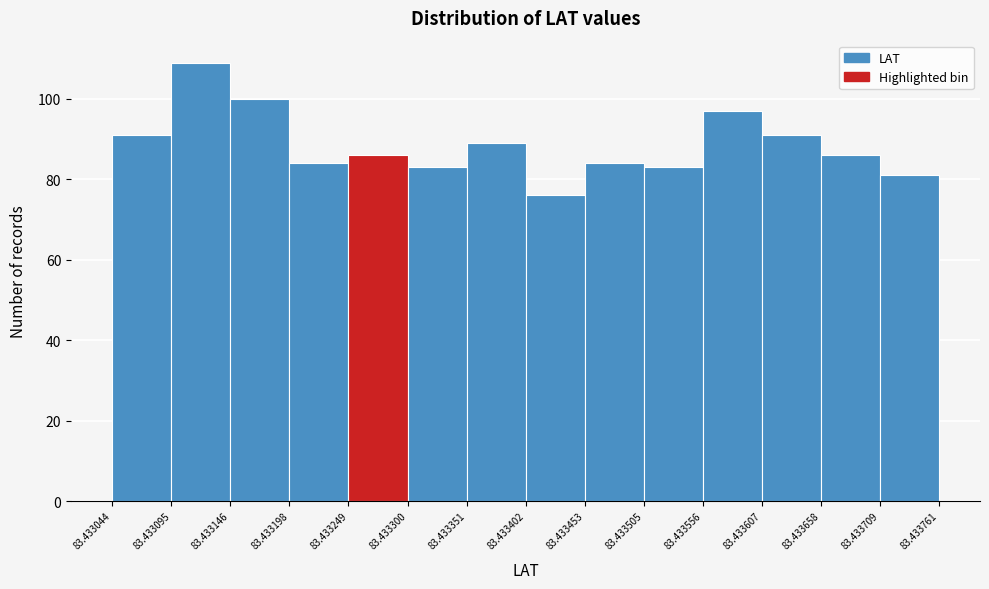

Reading left to right, transcribe this chart: for each bar, give the range it covers on the x-axis and its height. The values are not printed on the chart, so give them approximately, as read against the axis.

83.433044 to 83.433095: 92
83.433095 to 83.433146: 110
83.433146 to 83.433198: 100
83.433198 to 83.433249: 84
83.433249 to 83.433300: 86
83.433300 to 83.433351: 84
83.433351 to 83.433402: 90
83.433402 to 83.433453: 76
83.433453 to 83.433505: 84
83.433505 to 83.433556: 84
83.433556 to 83.433607: 98
83.433607 to 83.433658: 92
83.433658 to 83.433709: 86
83.433709 to 83.433761: 82